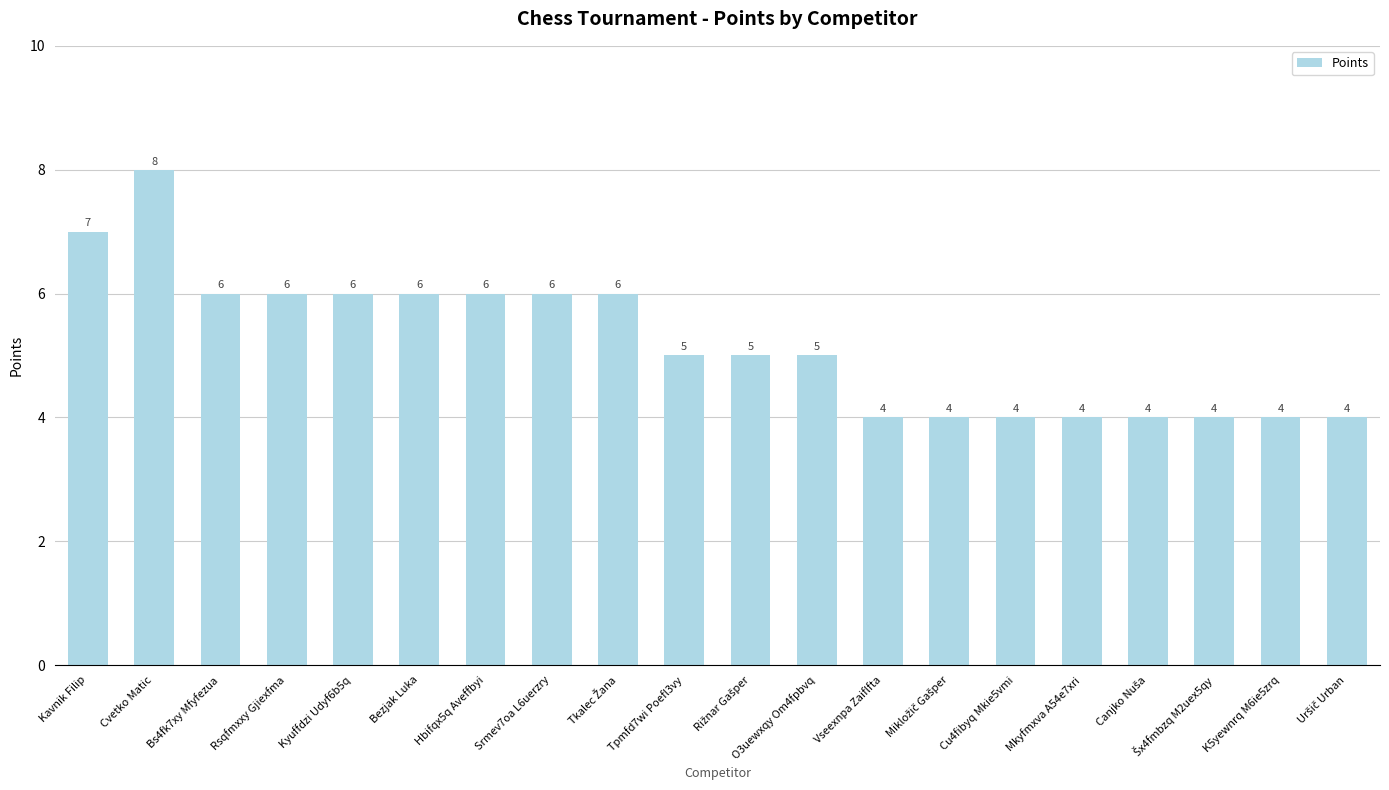

At which category does the chart reach its peak across all series?

Cvetko Matic